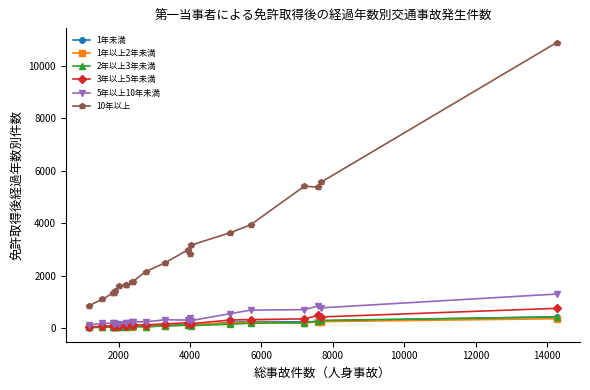

Which series has the widest spread of values?

10年以上